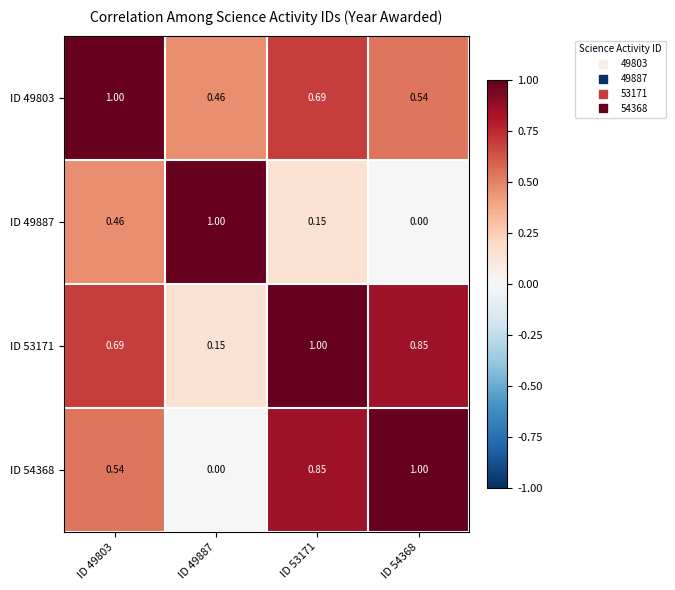

Is the value of ID 53171 at ID 54368 greater than the value of ID 49887 at ID 54368?

Yes